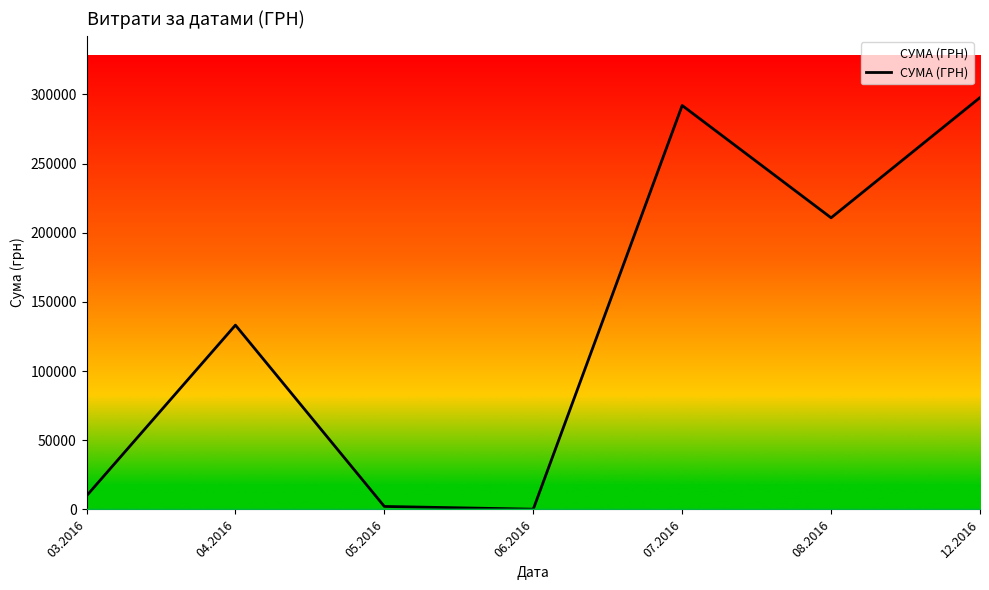

True or false: the data shows 56032.5 at 04.2016.

False